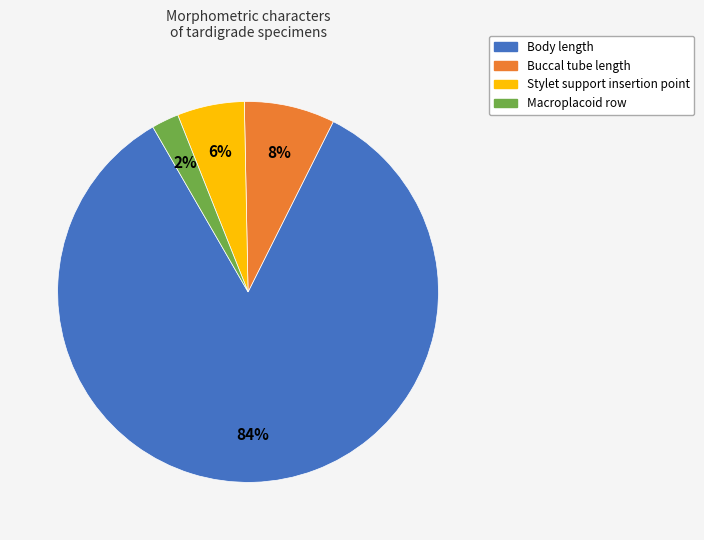

Which slice is the largest?

Body length